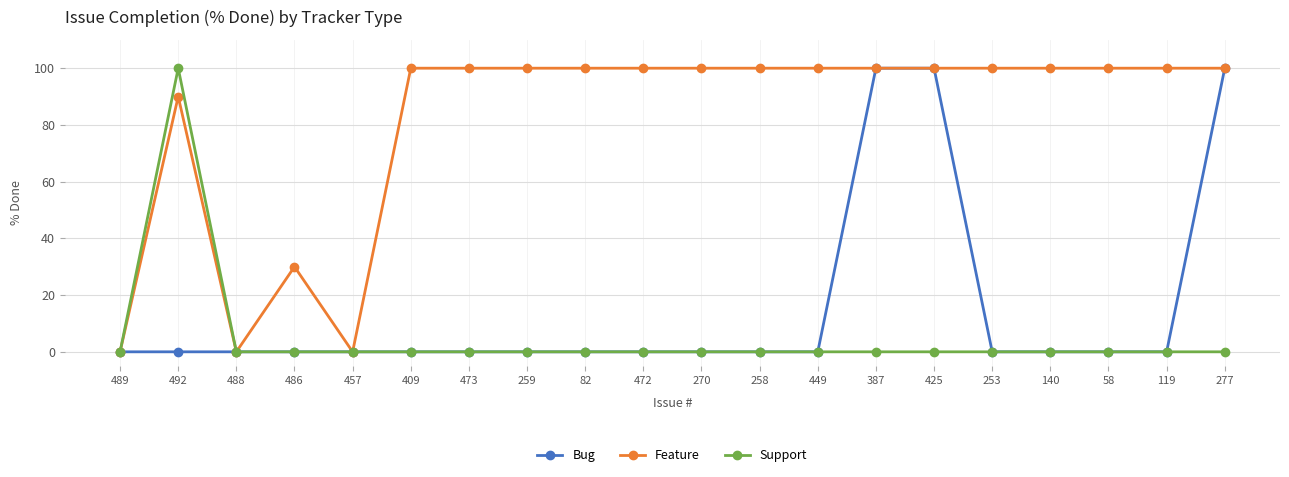

Which series changed the most between 486 and 473?

Feature